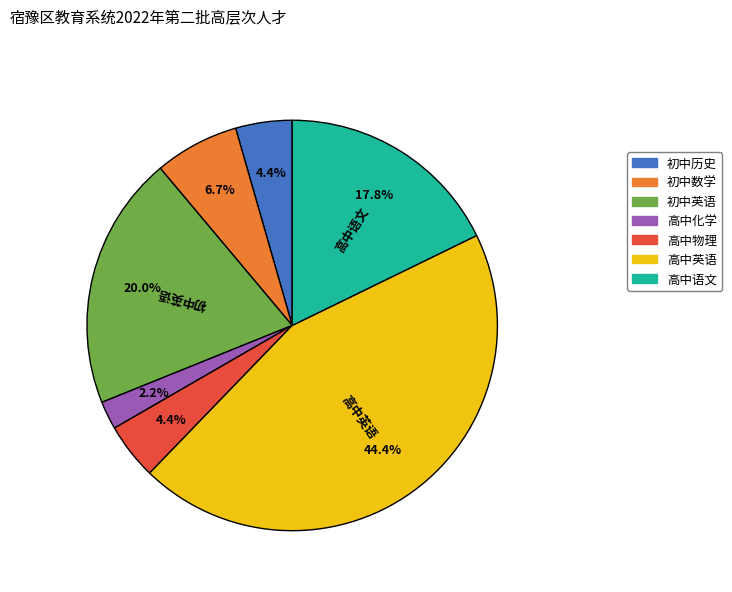

To the nearest percent, what is the difference between the largest and smallest slice percentages?

42%